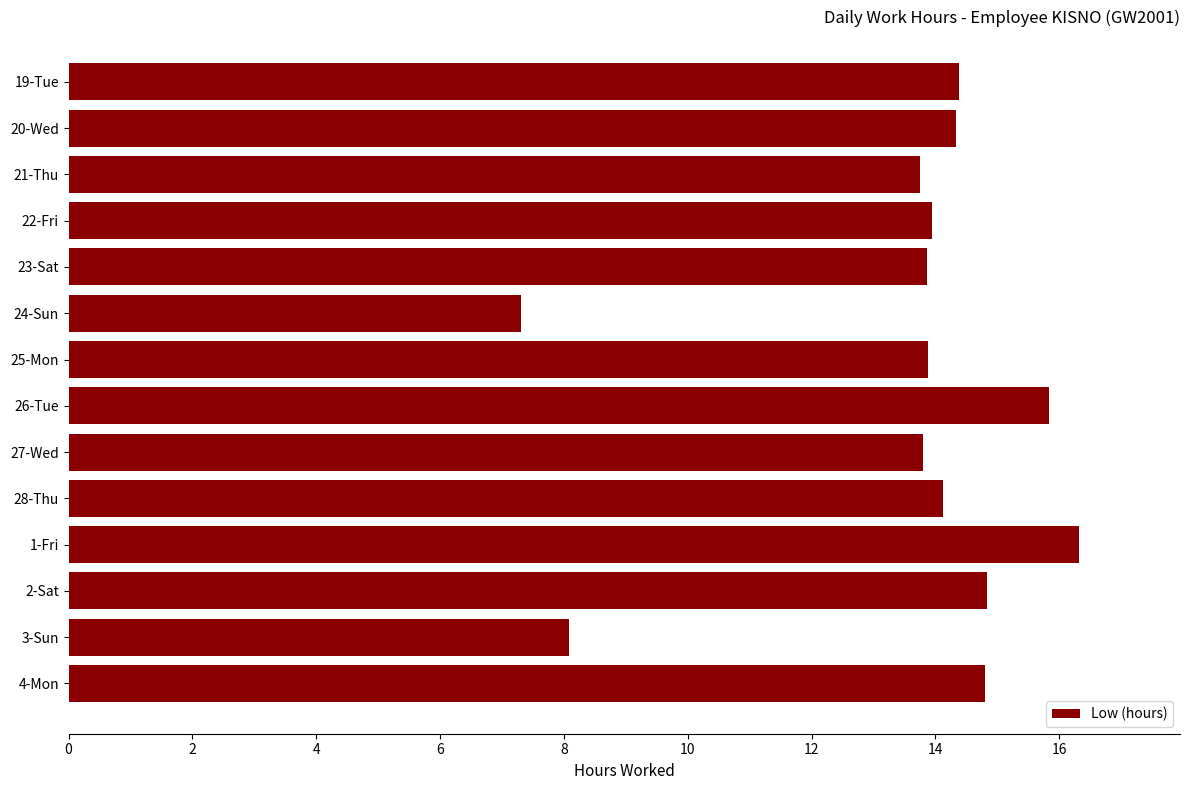

What is the maximum value shown in the chart?

16.3